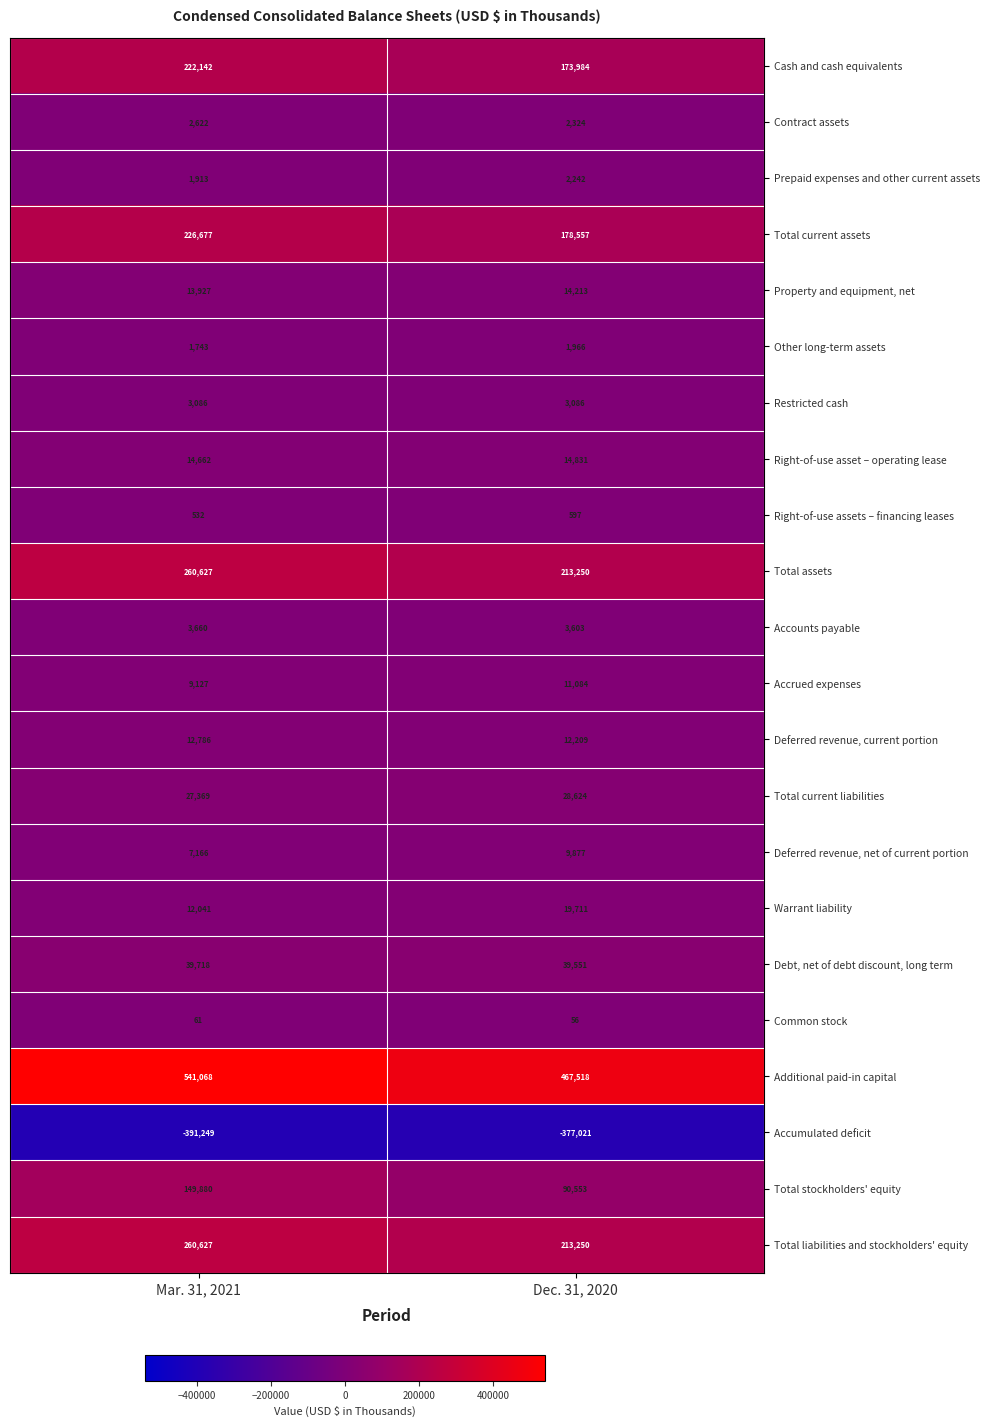

What is the smallest value displayed?

-391249